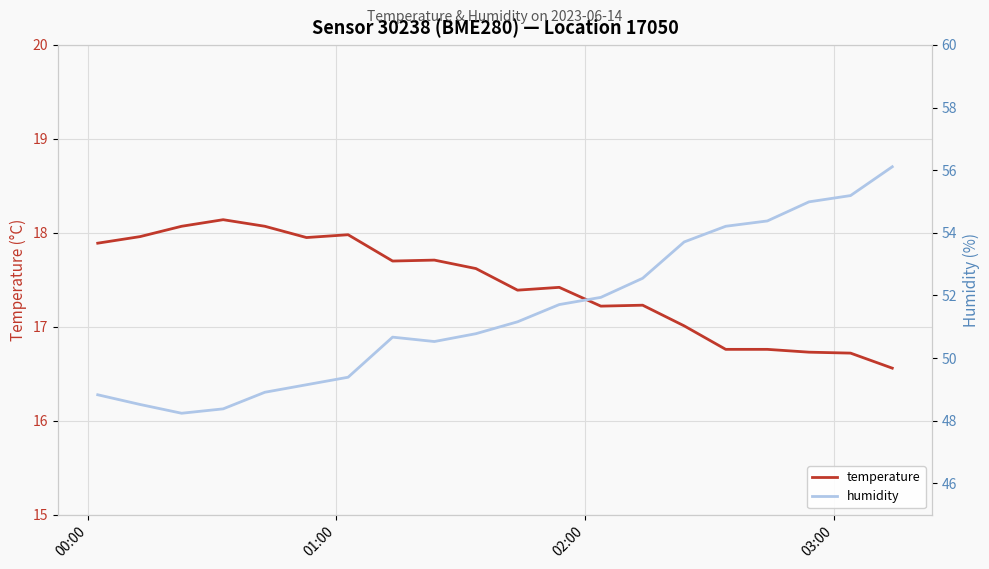

Does the chart display data point markers on the line(s)?

No